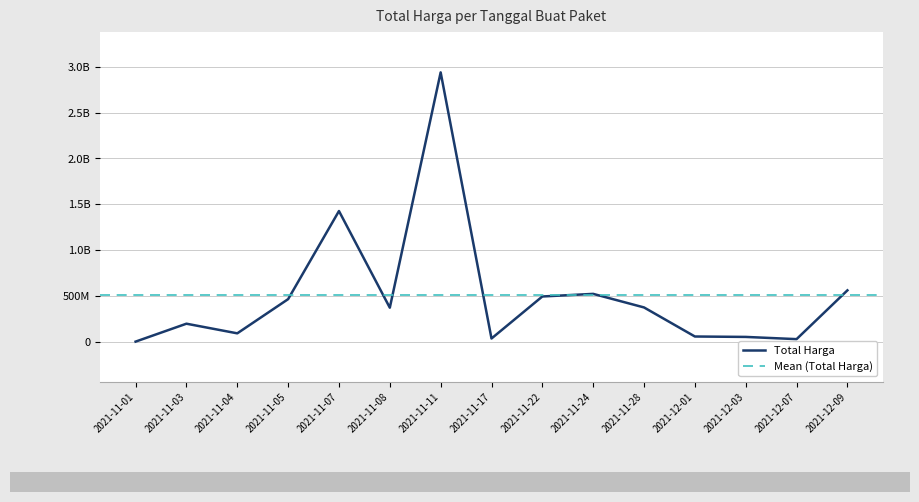

Reading left to right, extract all data points from this chart.

2021-11-01=333600	2021-11-03=195911270	2021-11-04=90672075	2021-11-05=464002100	2021-11-07=1425867900	2021-11-08=370565800	2021-11-11=2939362240	2021-11-17=34292000	2021-11-22=493000000	2021-11-24=521459200	2021-11-28=373404000	2021-12-01=56152800	2021-12-03=51601000	2021-12-07=27412000	2021-12-09=559971000